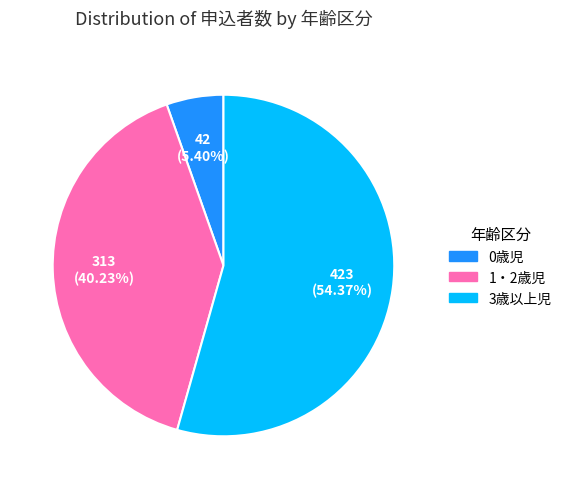

How many slices are in this pie chart?

3